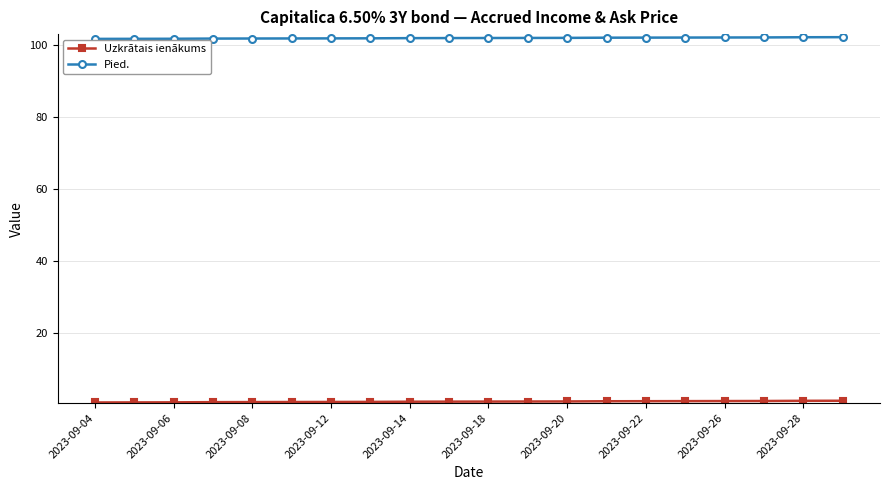

What is the maximum value shown in the chart?

102.1